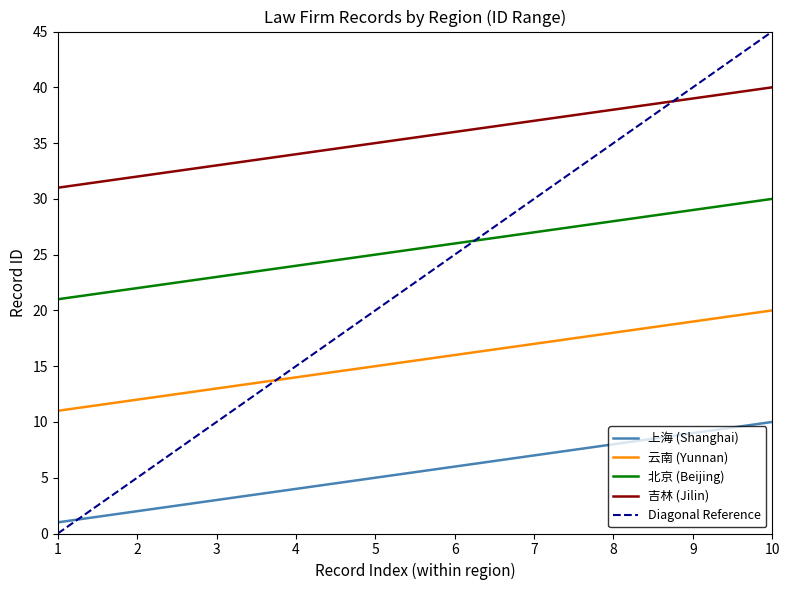

What is the spread (max minus min) of values at 6?

30